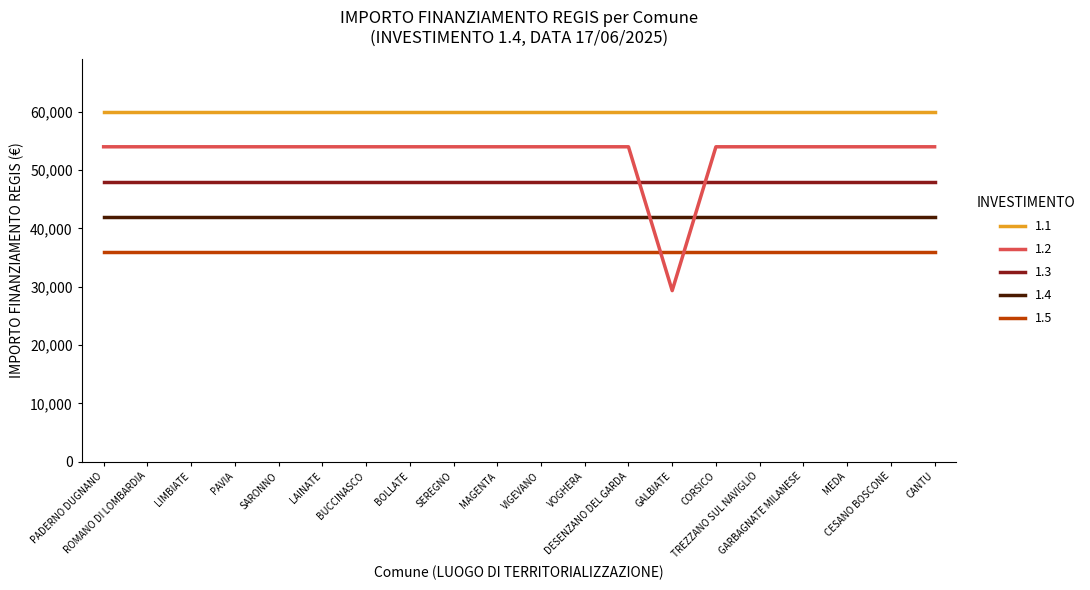

What is the difference between the maximum and minimum values in the 1.2 series?

24639.3